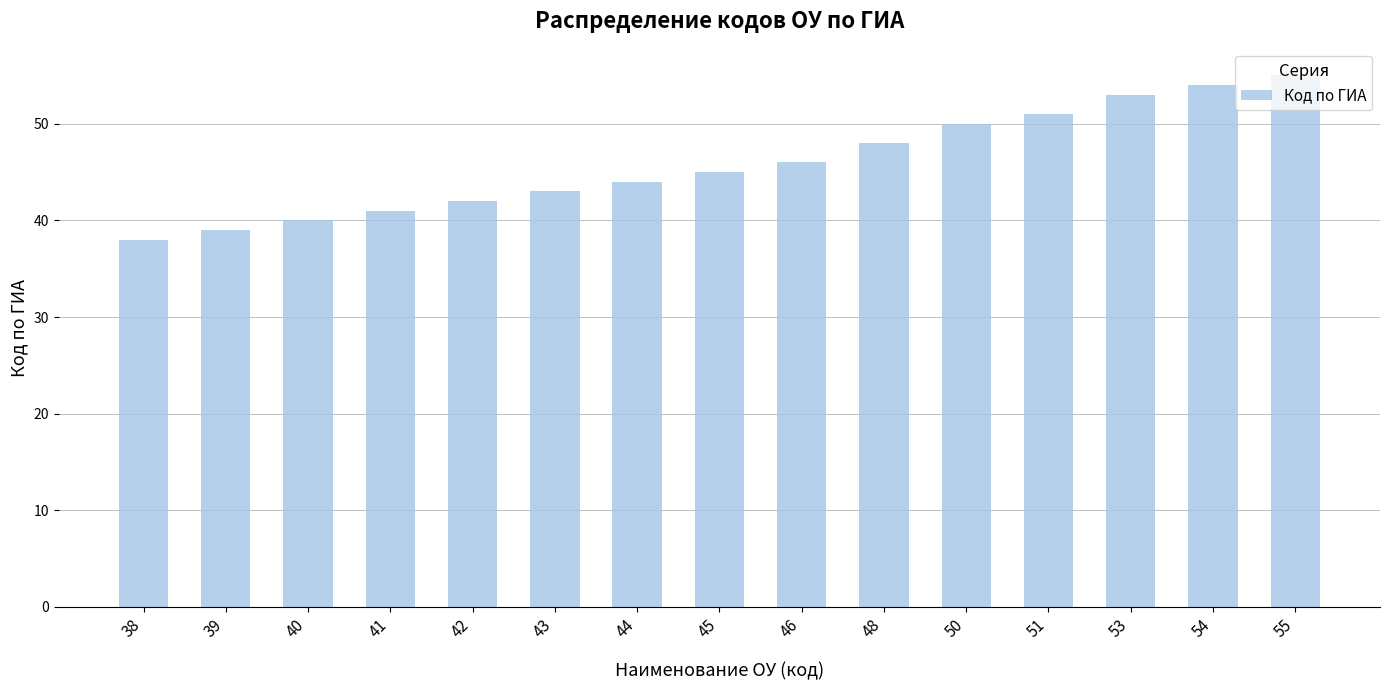

The chart shows a value of 53 at 53. True or false?

True